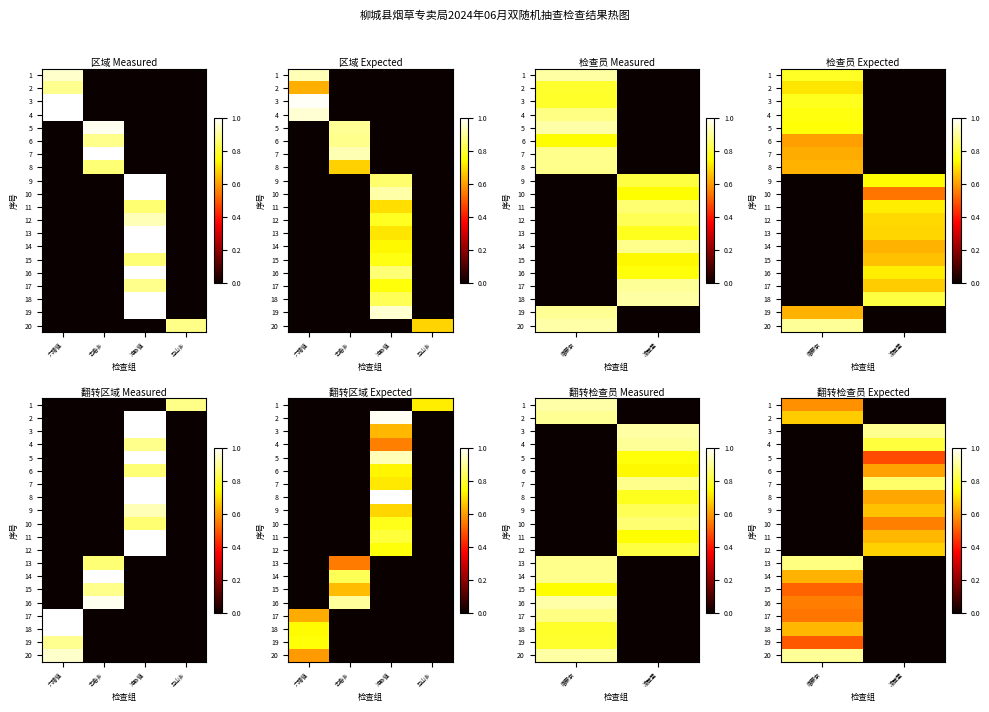

Which category has the highest value across all series?

唐蒙京